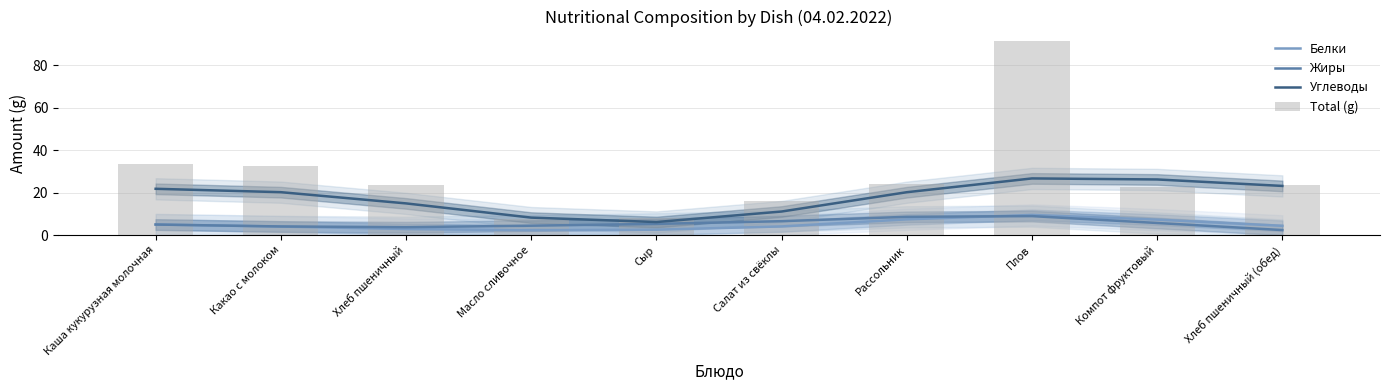

What is the label of the 10th bar from the left?

Хлеб пшеничный (обед)